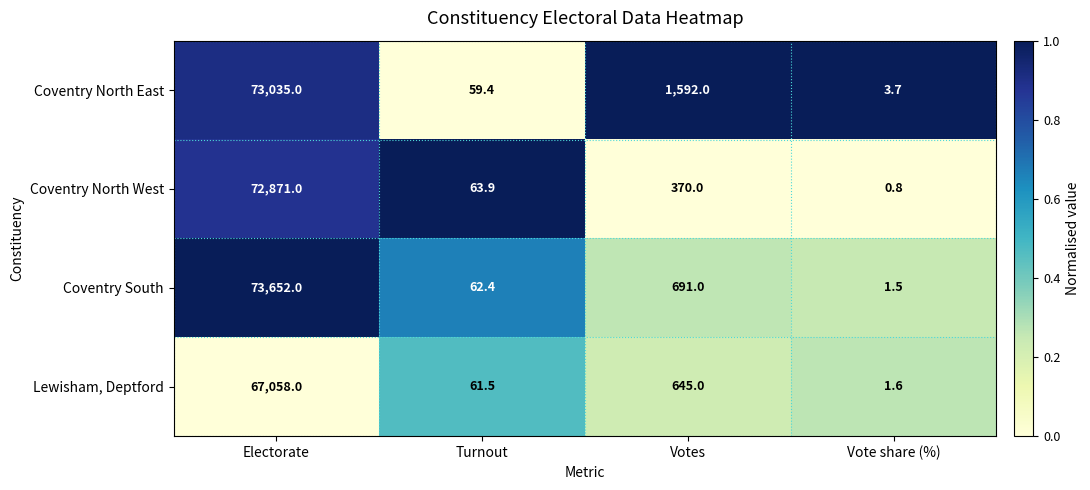

What is the sum of the Coventry North West values at Vote share (%) and Votes?

370.8